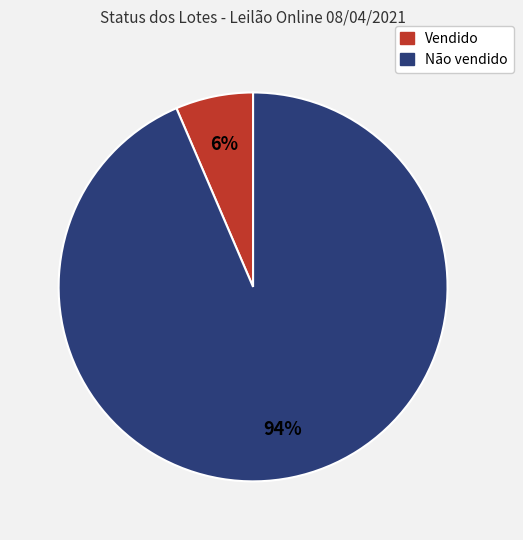

Does Não vendido represent more than half of the total?

Yes